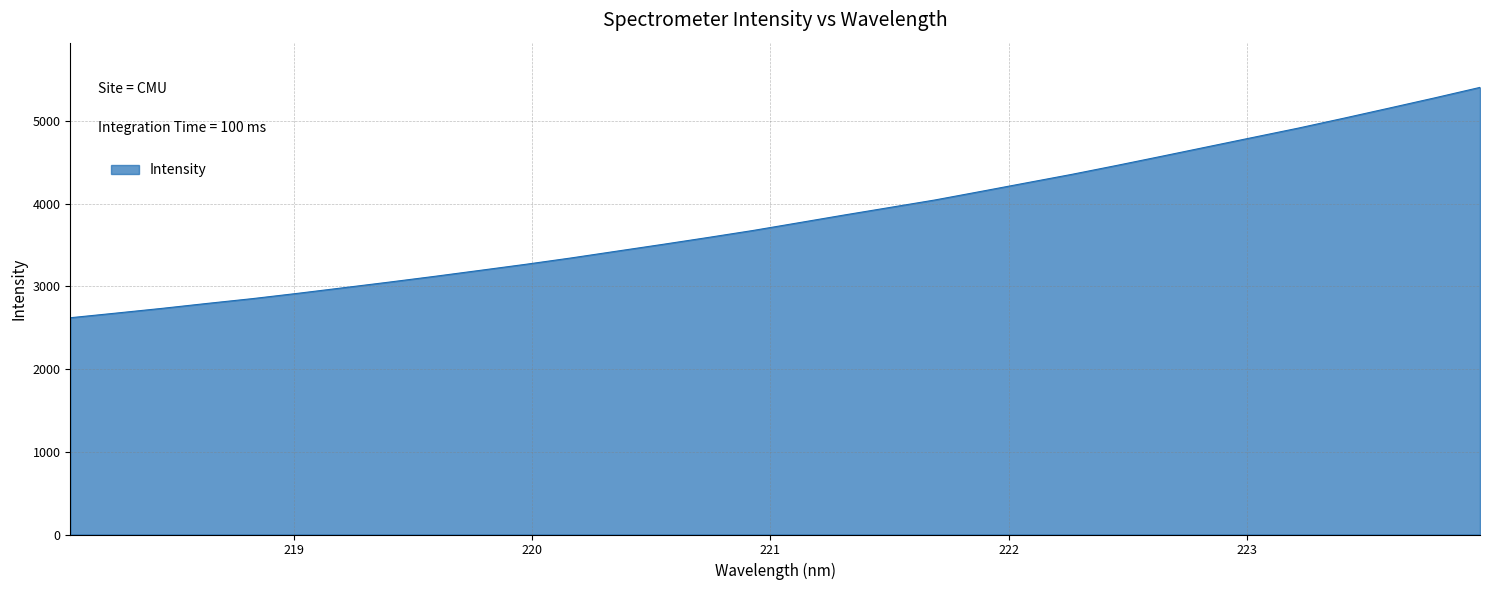

Reading right to left, extract all data points from this chart.

5404.9	5277.8	5154.5	5032.2	4912.7	4799.8	4686.4	4573.1	4461.1	4352.0	4249.2	4145.7	4043.5	3952.2	3861.3	3767.9	3674.9	3589.2	3505.8	3424.5	3342.7	3265.8	3192.8	3120.3	3050.6	2982.8	2915.6	2851.2	2792.9	2732.6	2676.1	2620.3